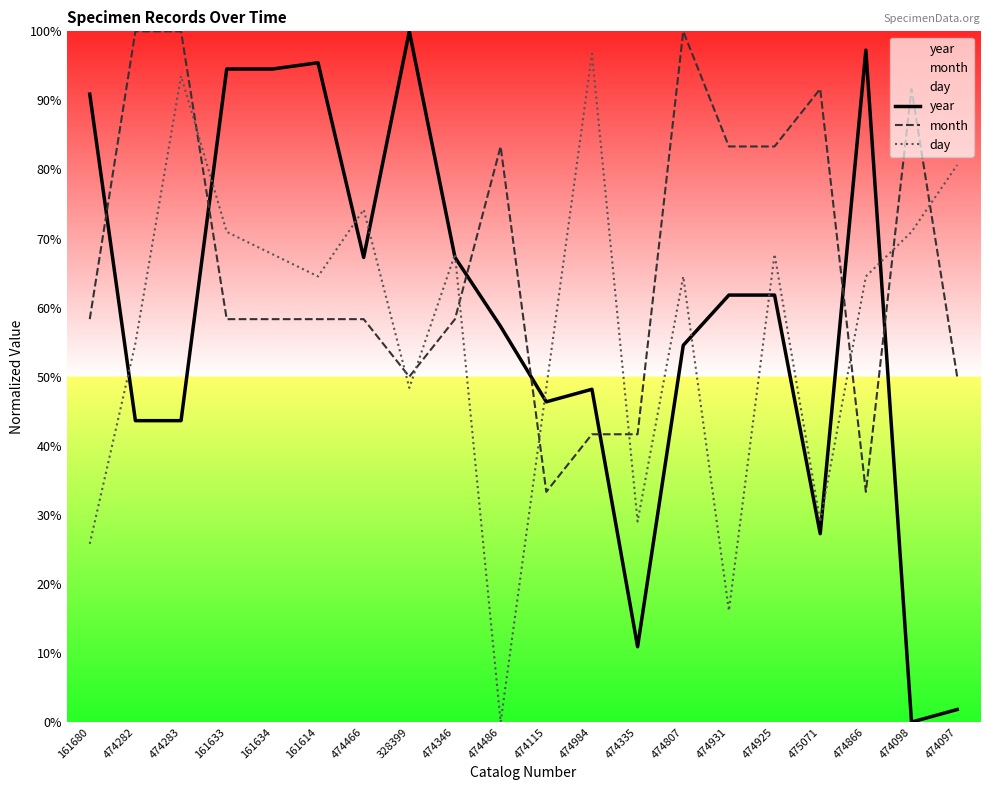

True or false: month has more than 2 interior local peaks.

True